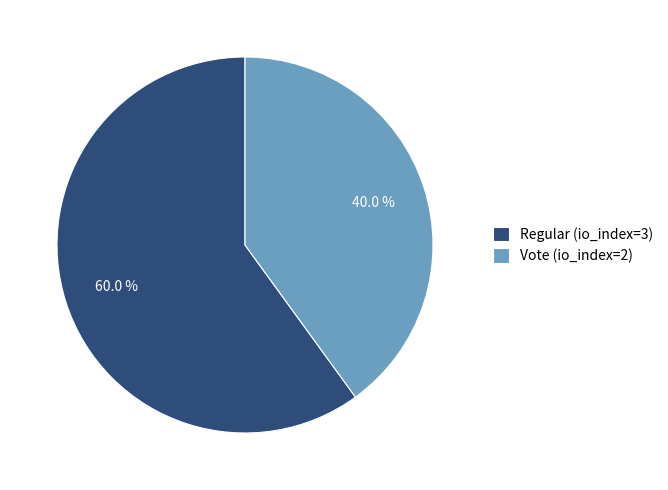

To the nearest percent, what is the difference between the largest and smallest slice percentages?

20%